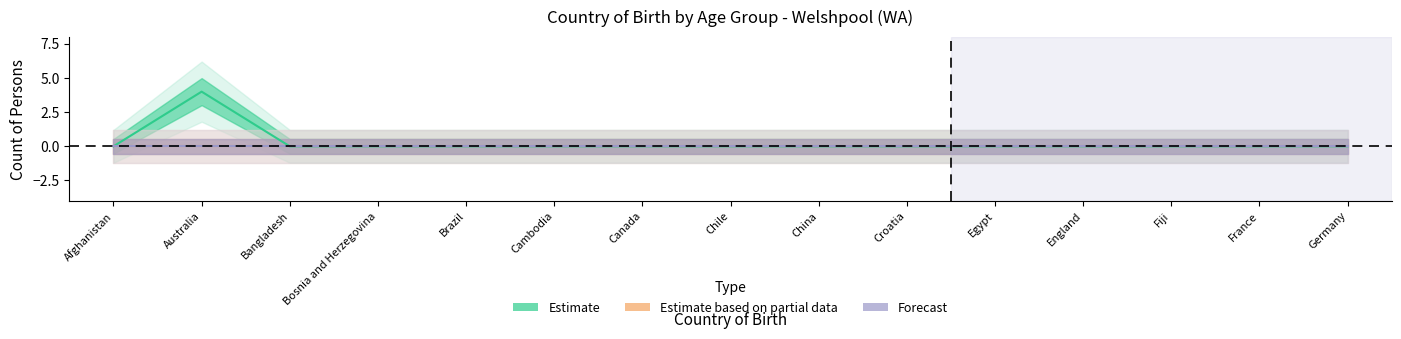

At which label does Estimate based on partial data reach its peak?

Afghanistan